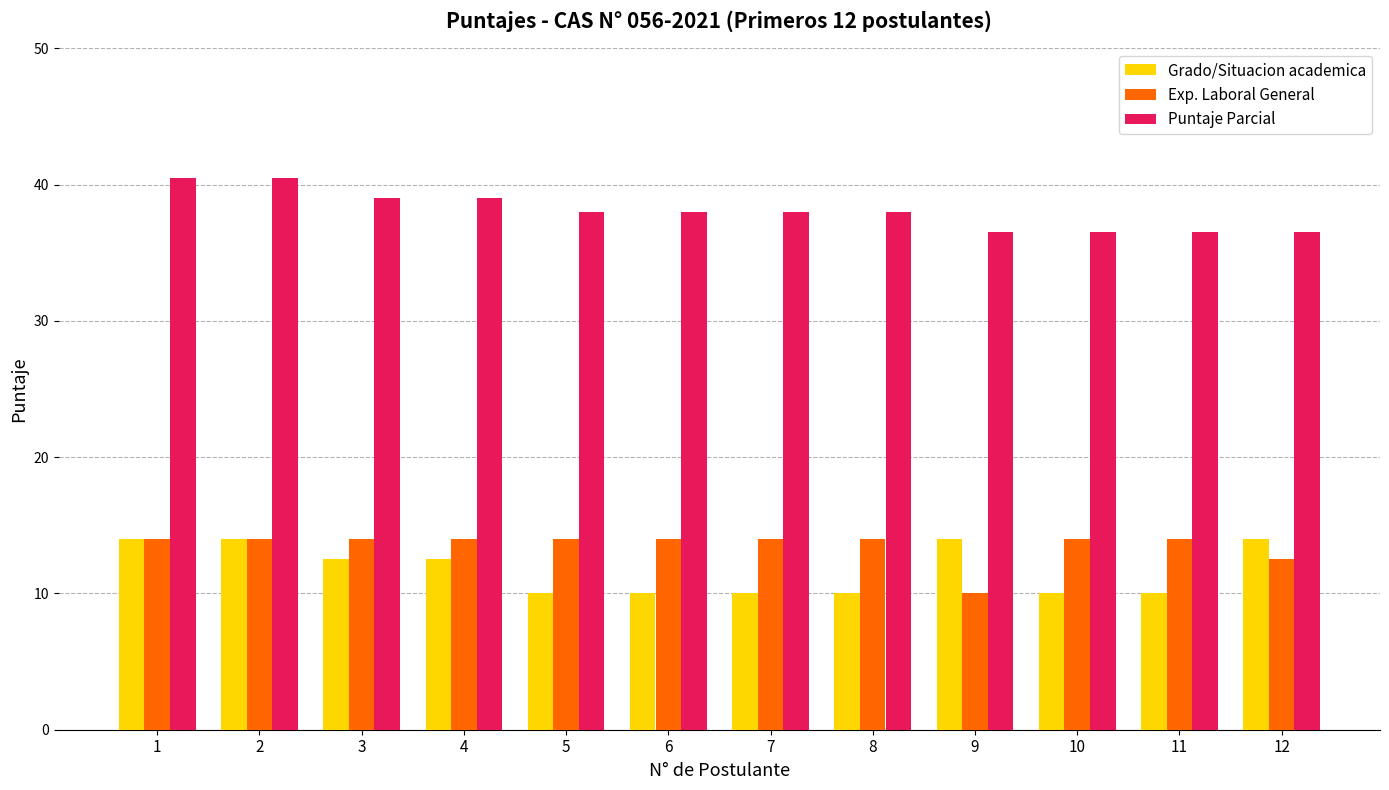

Reading left to right, transcribe all the data shown in this chart.

Grado/Situacion academica: 1=14.0	2=14.0	3=12.5	4=12.5	5=10.0	6=10.0	7=10.0	8=10.0	9=14.0	10=10.0	11=10.0	12=14.0
Exp. Laboral General: 1=14.0	2=14.0	3=14.0	4=14.0	5=14.0	6=14.0	7=14.0	8=14.0	9=10.0	10=14.0	11=14.0	12=12.5
Puntaje Parcial: 1=40.5	2=40.5	3=39.0	4=39.0	5=38.0	6=38.0	7=38.0	8=38.0	9=36.5	10=36.5	11=36.5	12=36.5